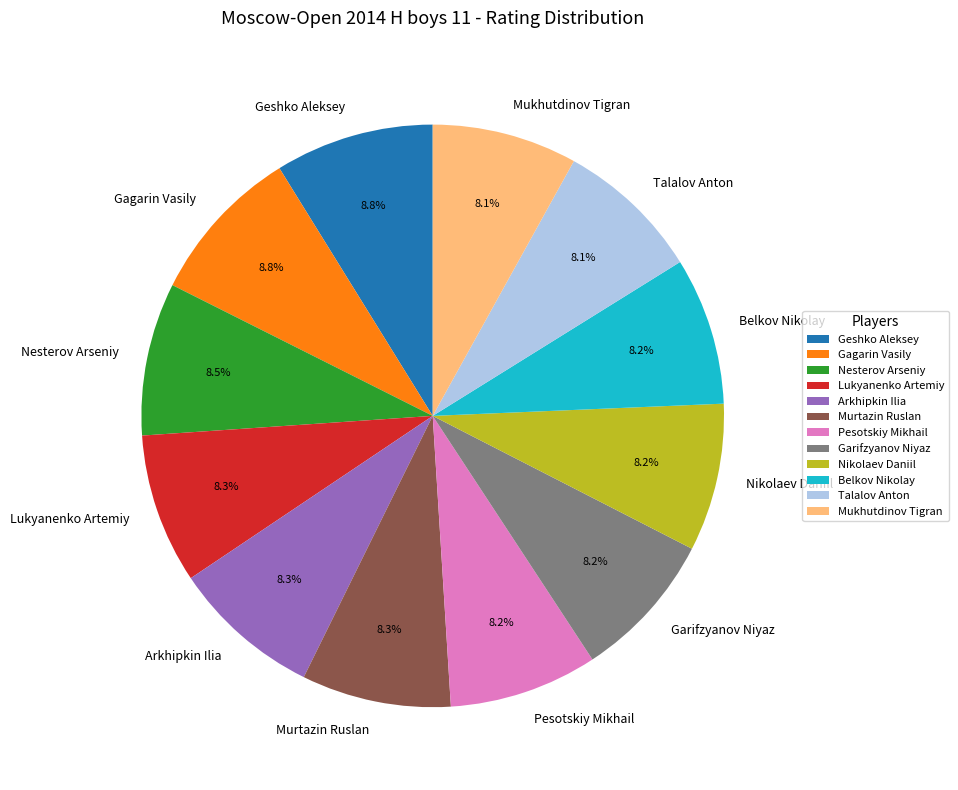

What is the total percentage of Arkhipkin Ilia and Mukhutdinov Tigran?

16.4%